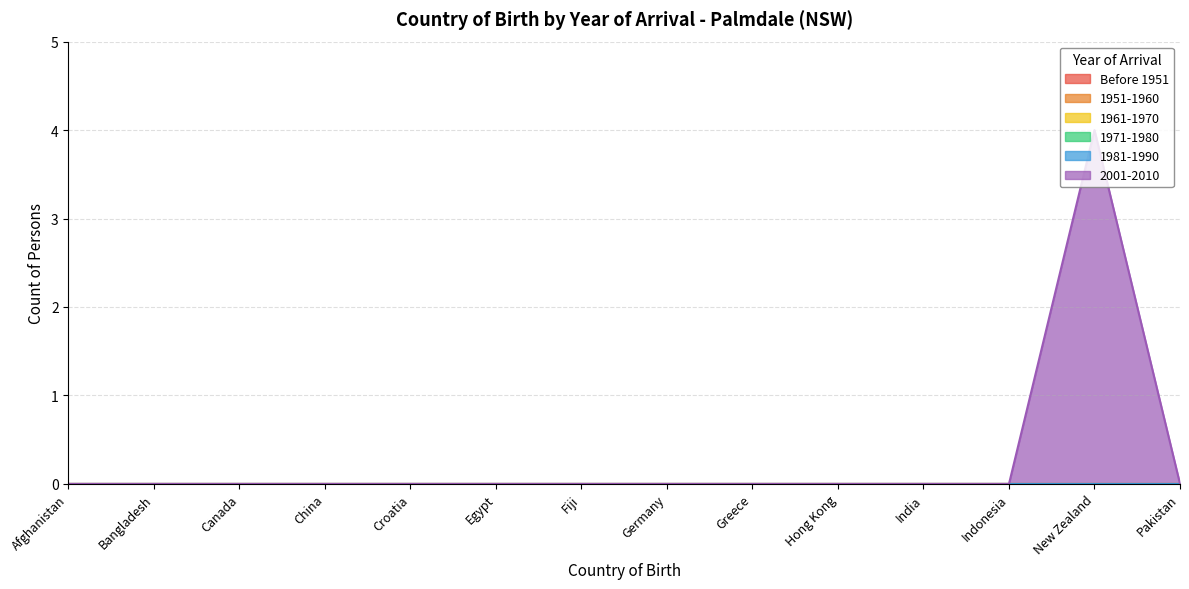

Reading left to right, transcribe all the data shown in this chart.

Before 1951: Afghanistan=0	Bangladesh=0	Canada=0	China=0	Croatia=0	Egypt=0	Fiji=0	Germany=0	Greece=0	Hong Kong=0	India=0	Indonesia=0	New Zealand=0	Pakistan=0
1951-1960: Afghanistan=0	Bangladesh=0	Canada=0	China=0	Croatia=0	Egypt=0	Fiji=0	Germany=0	Greece=0	Hong Kong=0	India=0	Indonesia=0	New Zealand=0	Pakistan=0
1961-1970: Afghanistan=0	Bangladesh=0	Canada=0	China=0	Croatia=0	Egypt=0	Fiji=0	Germany=0	Greece=0	Hong Kong=0	India=0	Indonesia=0	New Zealand=0	Pakistan=0
1971-1980: Afghanistan=0	Bangladesh=0	Canada=0	China=0	Croatia=0	Egypt=0	Fiji=0	Germany=0	Greece=0	Hong Kong=0	India=0	Indonesia=0	New Zealand=0	Pakistan=0
1981-1990: Afghanistan=0	Bangladesh=0	Canada=0	China=0	Croatia=0	Egypt=0	Fiji=0	Germany=0	Greece=0	Hong Kong=0	India=0	Indonesia=0	New Zealand=0	Pakistan=0
2001-2010: Afghanistan=0	Bangladesh=0	Canada=0	China=0	Croatia=0	Egypt=0	Fiji=0	Germany=0	Greece=0	Hong Kong=0	India=0	Indonesia=0	New Zealand=4	Pakistan=0